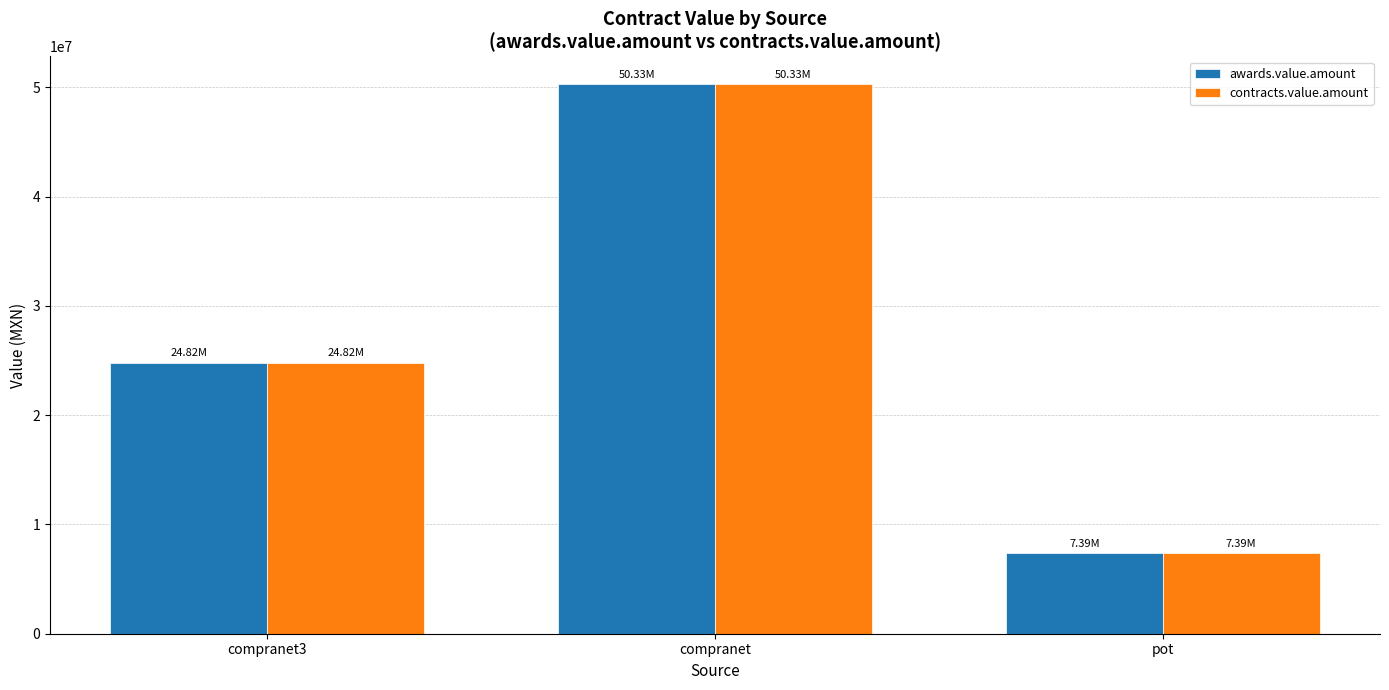

What is the label of the 2nd bar from the right?

compranet